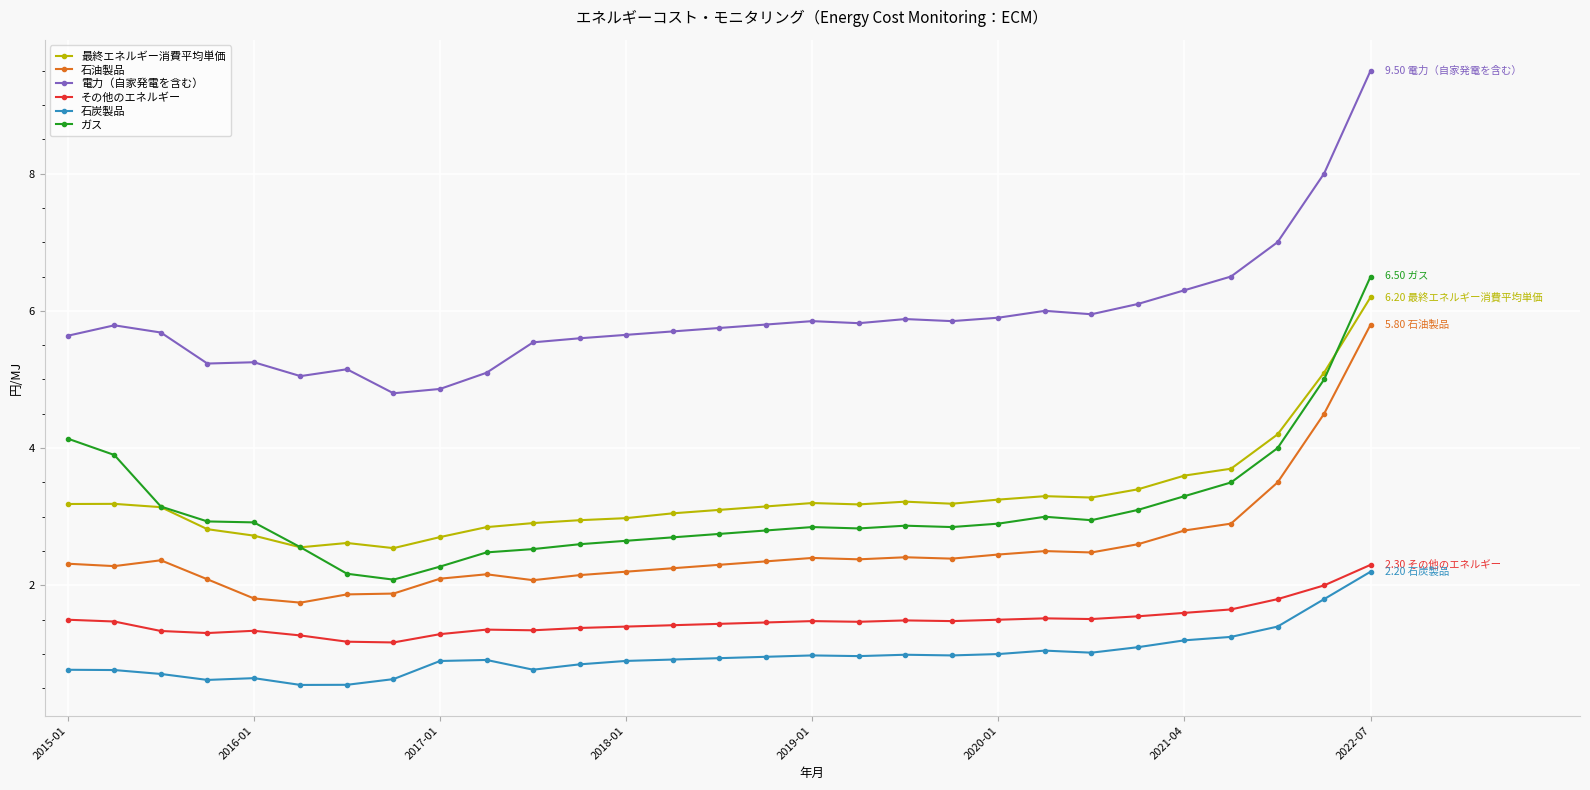

Which series has the largest total across all categories?

電力（自家発電を含む）